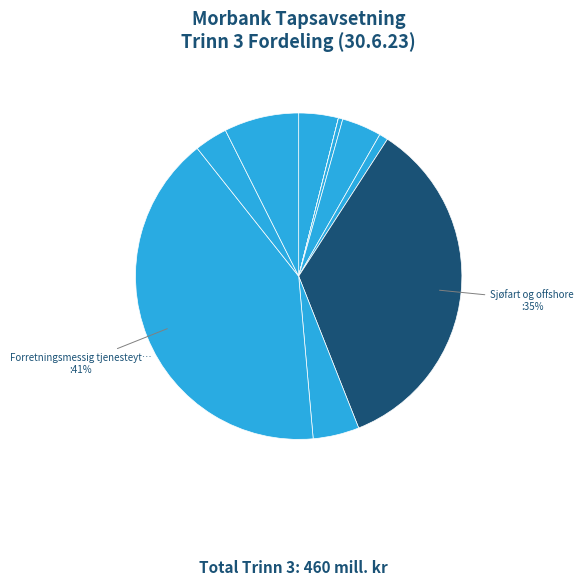

Is there any slice that represents more than half of the pie?

No